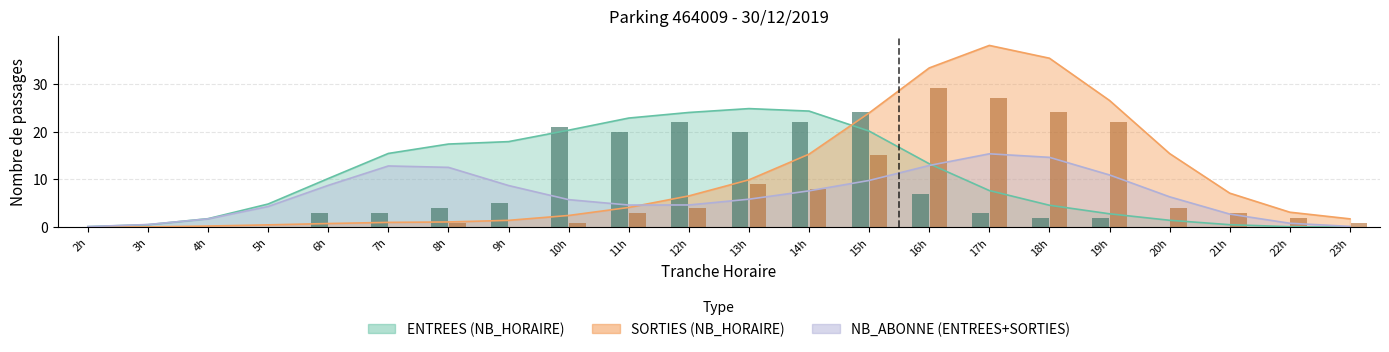

Which series changed the most between 13h and 23h?

ENTREES NB_HORAIRE (bar)